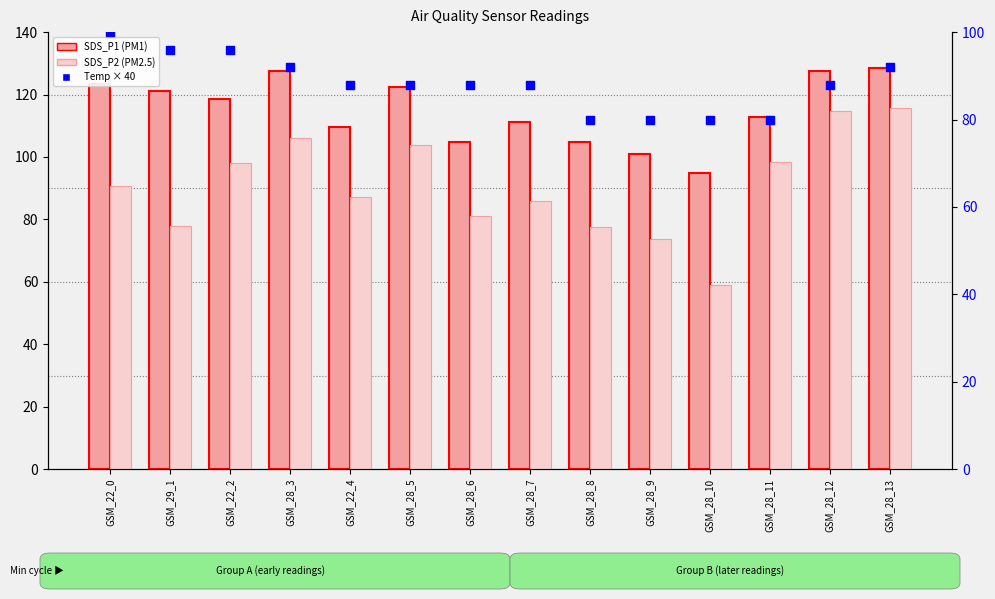

Which series has the largest total across all categories?

SDS_P1